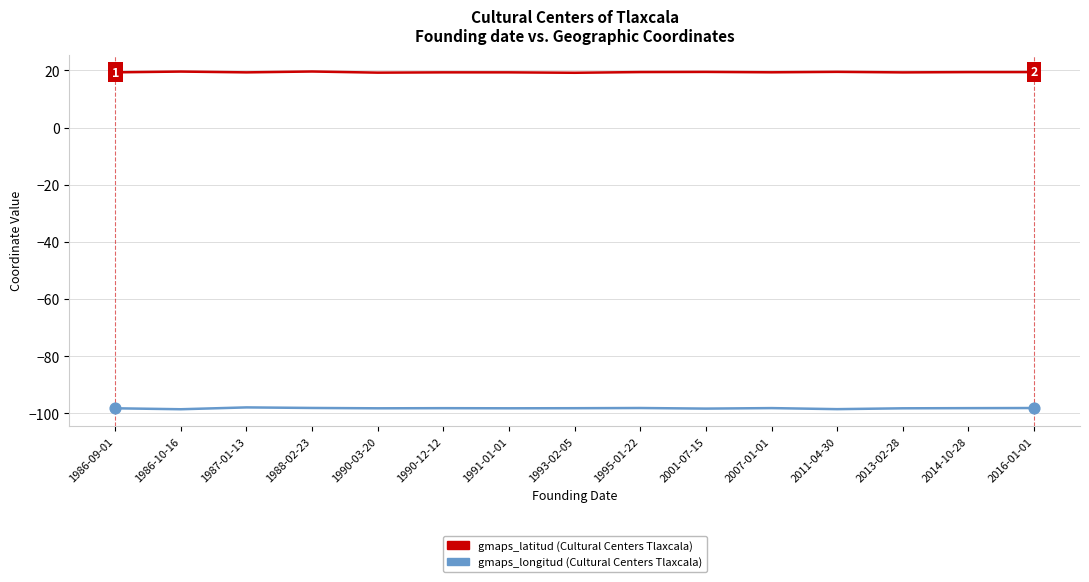

What is the total value across all series at 2013-02-28?

-78.9